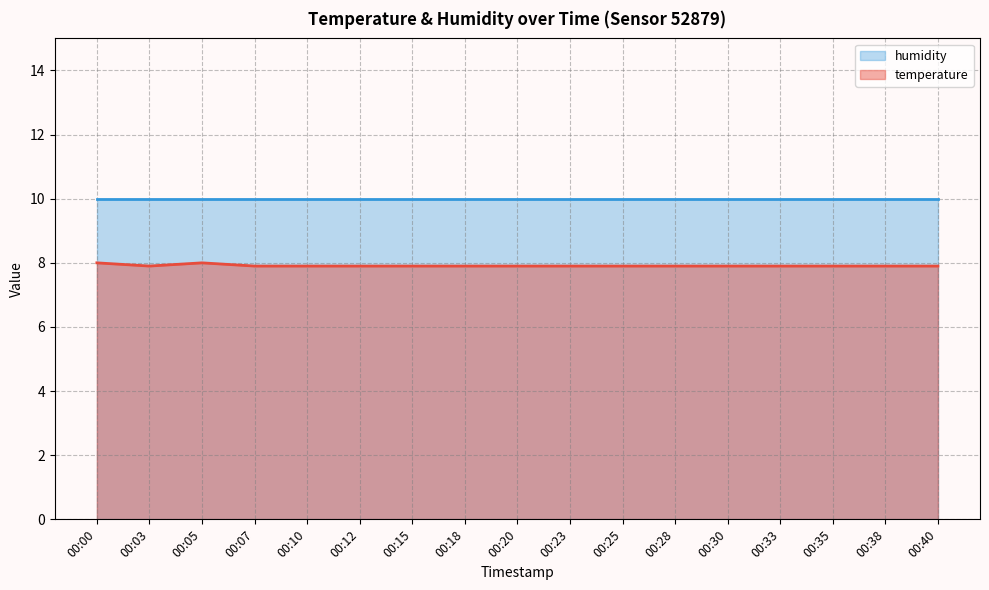

What is the sum of the values at 00:30 and 00:10?

15.8